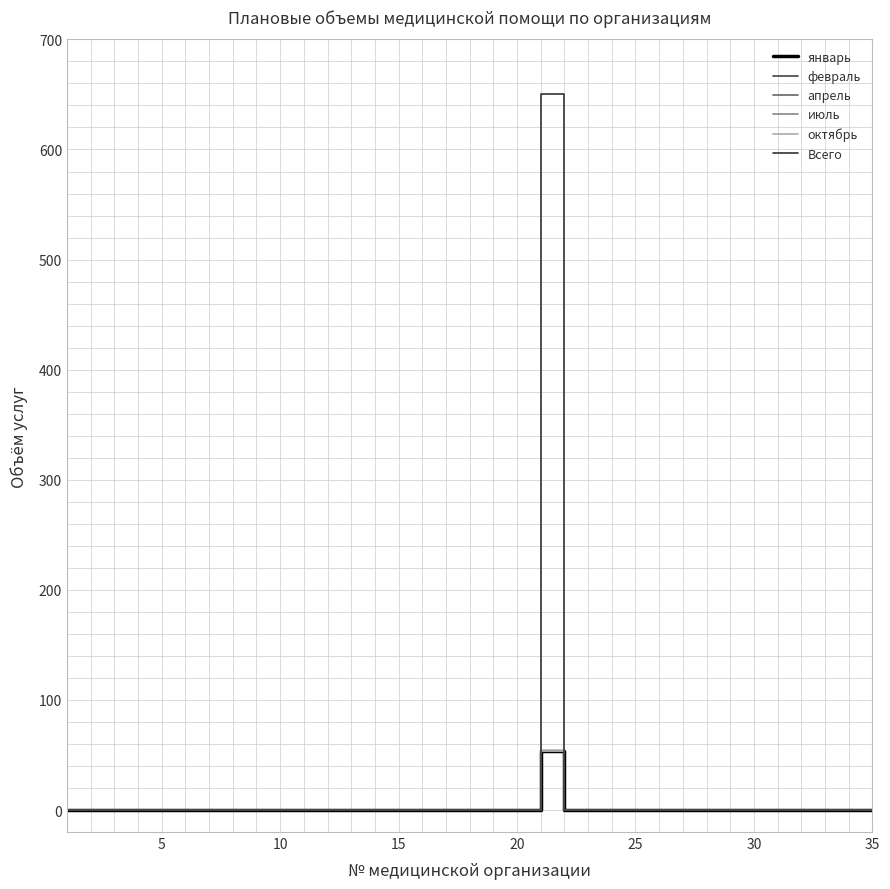

Does the chart display data point markers on the line(s)?

No